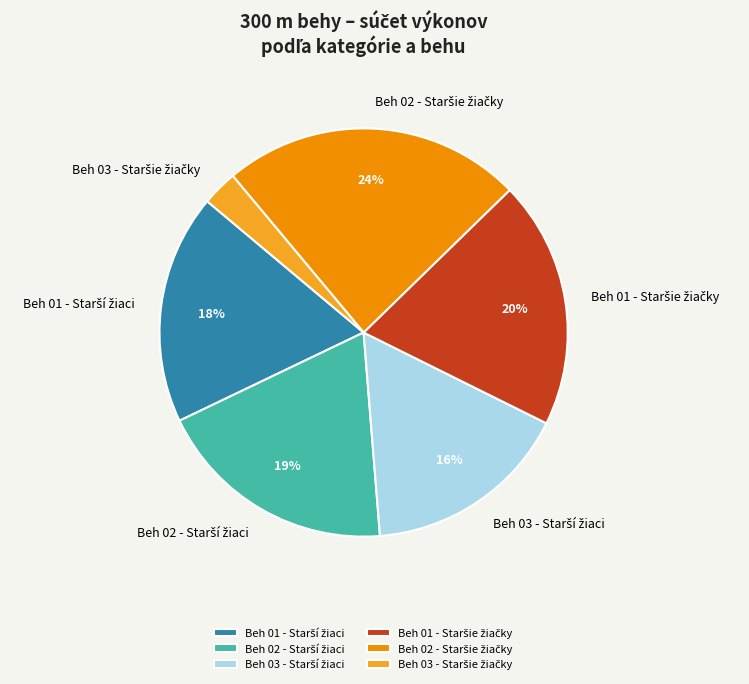

To the nearest percent, what is the average slice percentage?

17%